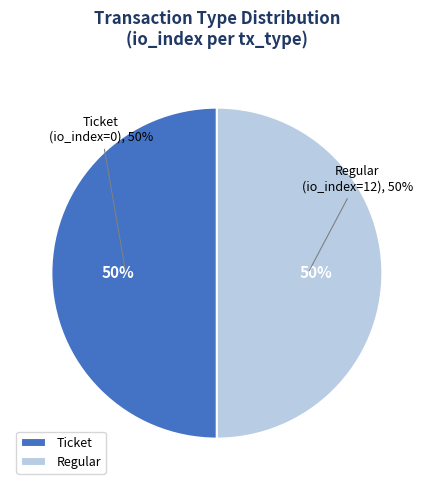

Which has a higher value, Regular (io_index=12) or Ticket (io_index=0)?

Regular (io_index=12)